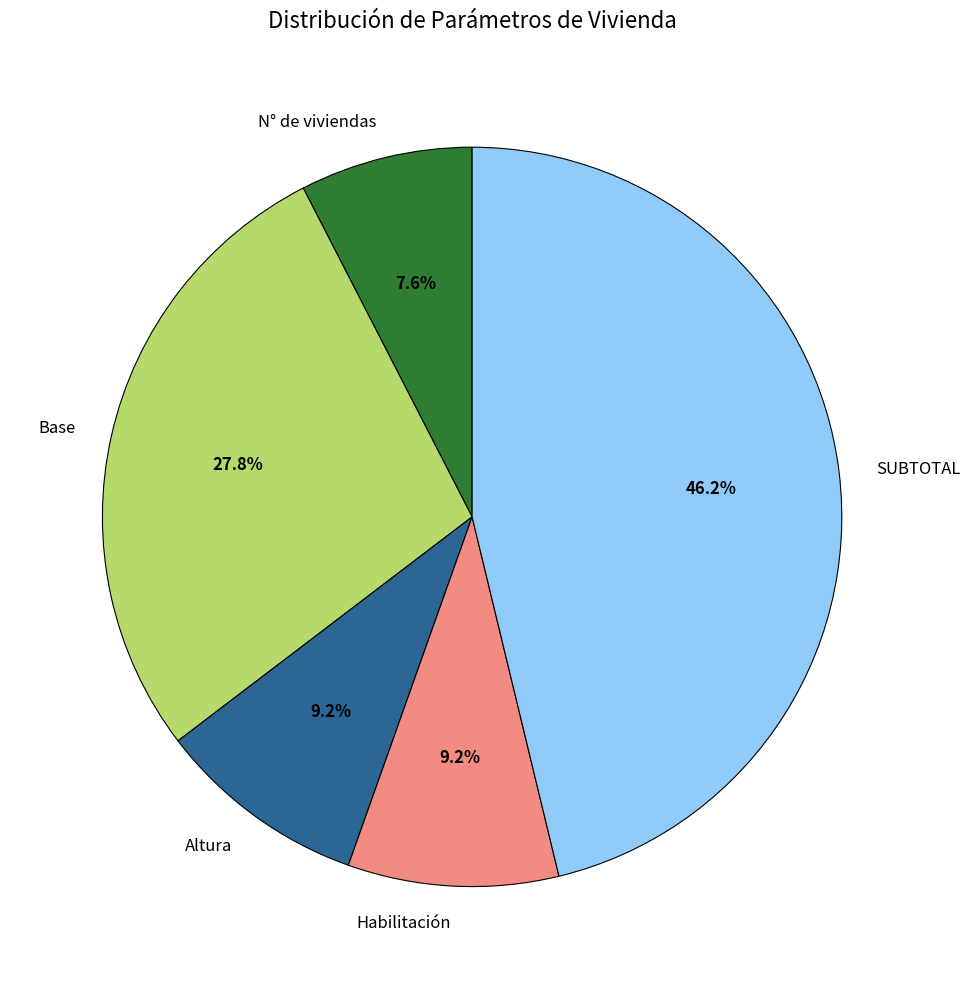

How many slices are in this pie chart?

5